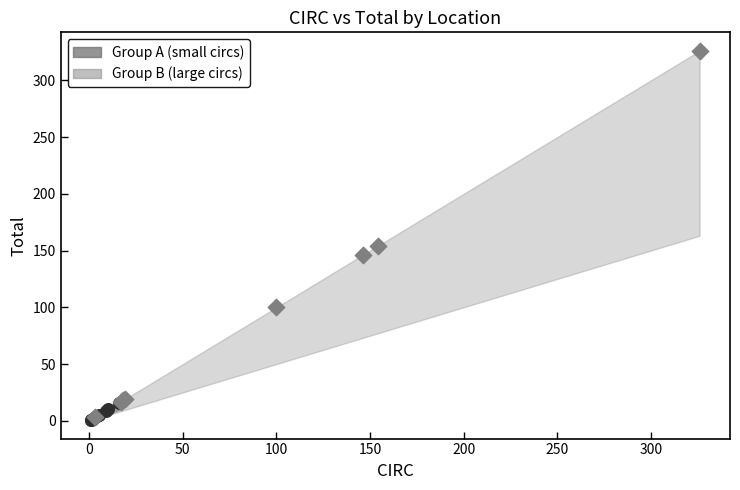

Which series has the largest Y range (max minus min)?

Group B (large circs)